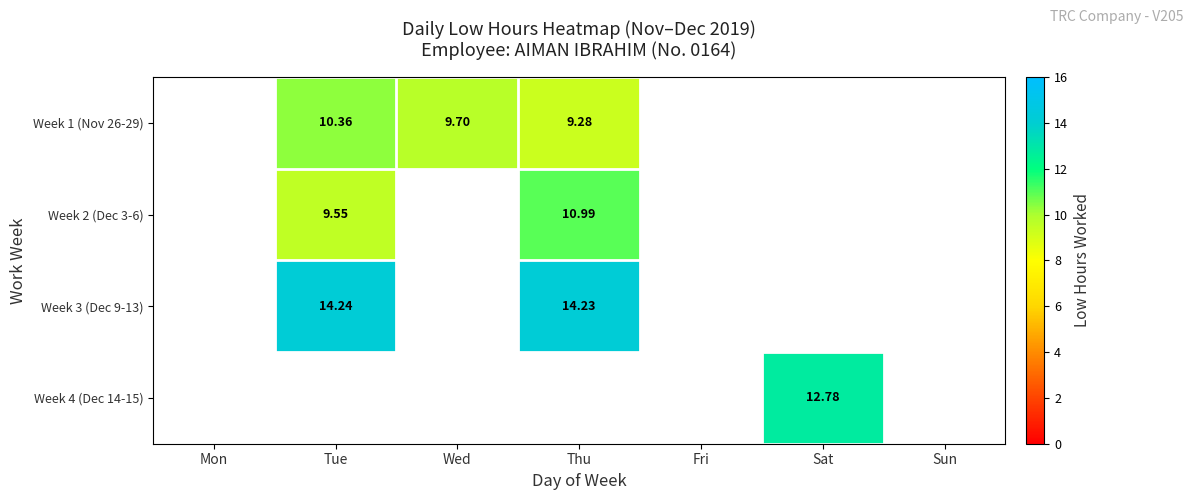

Which category has the highest value across all series?

Tue